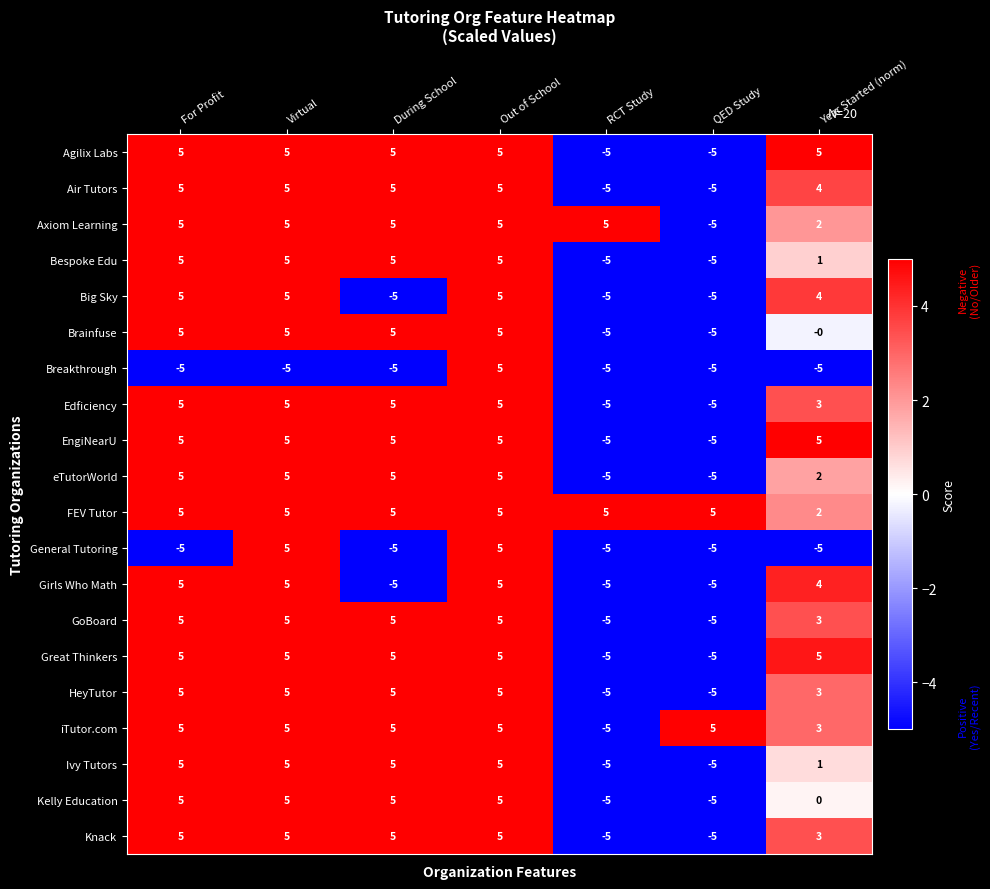

What is the total value across all series at Virtual?

90